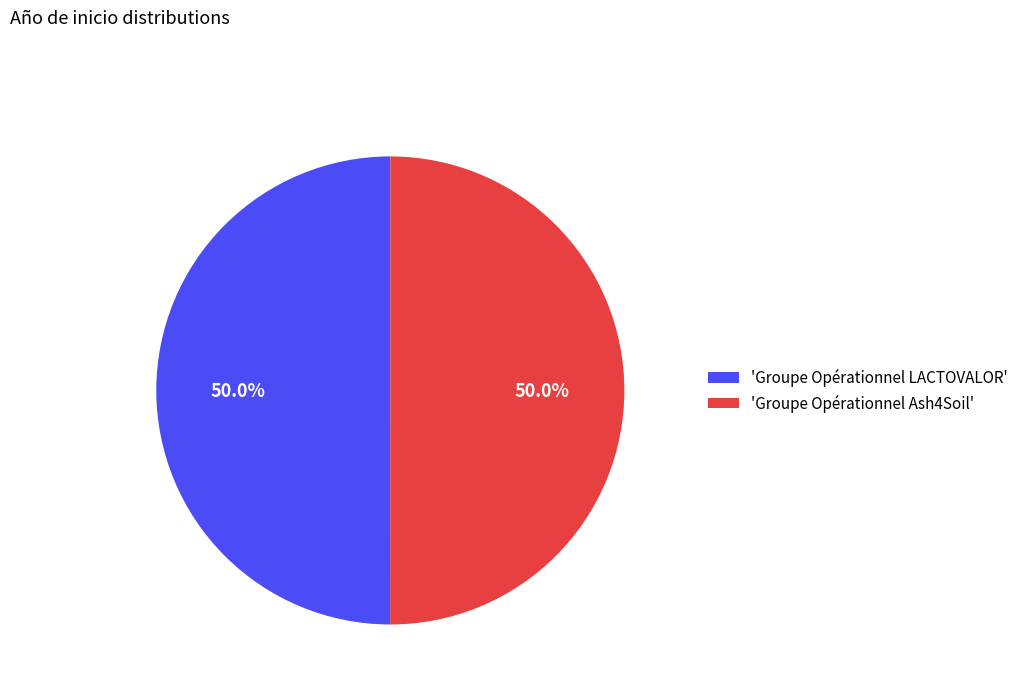

What is the ratio of the value at 'Groupe Opérationnel LACTOVALOR' to the value at 'Groupe Opérationnel Ash4Soil'?

1.0